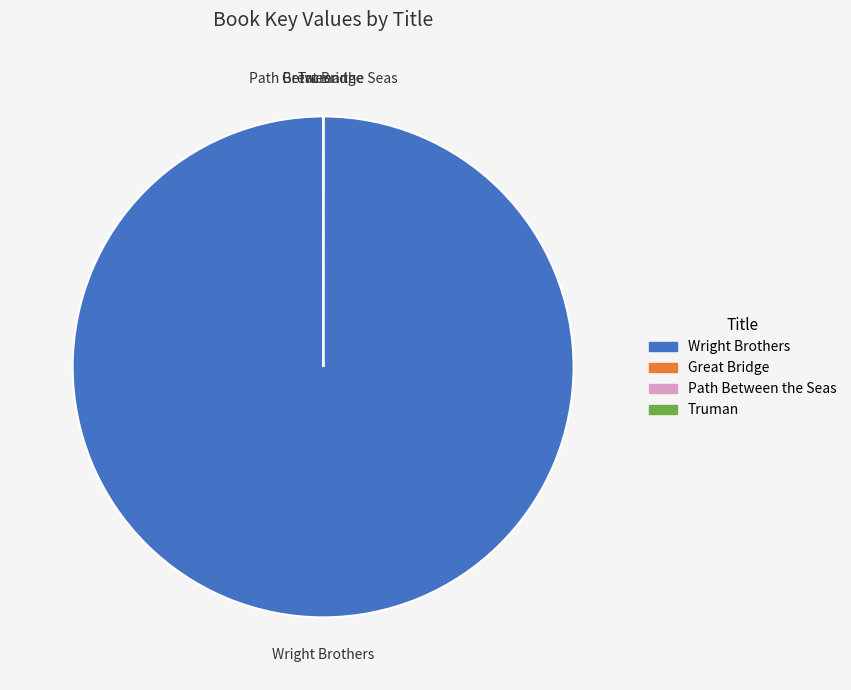

Which category has the biggest portion of the pie?

Wright Brothers